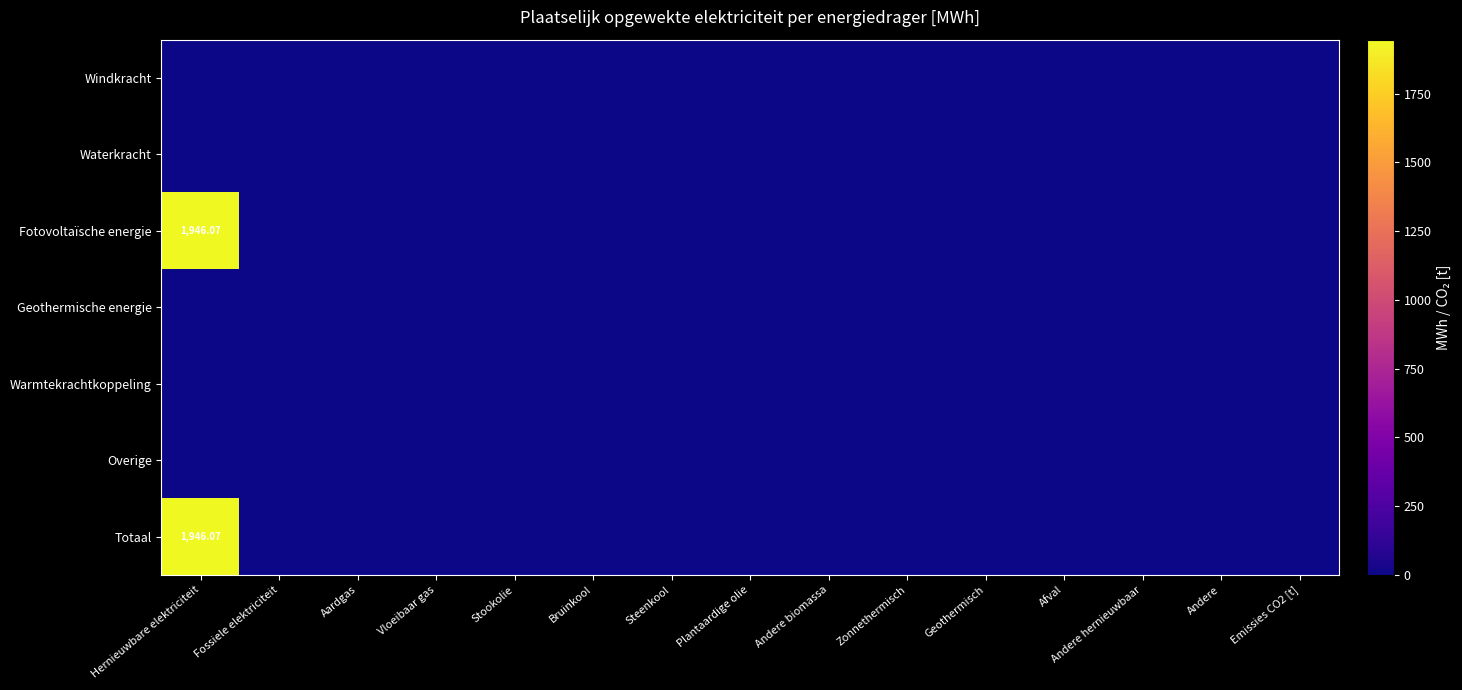

How many distinct data groups are displayed?

7